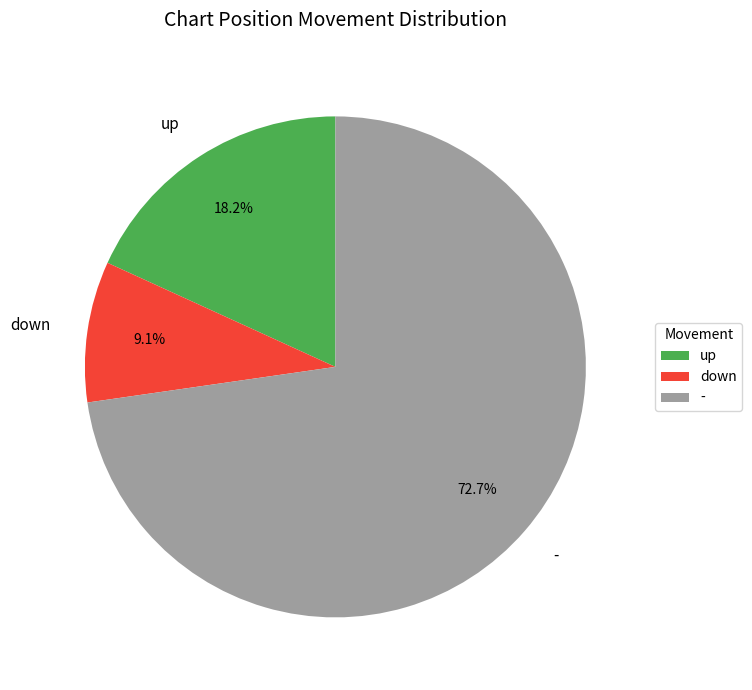

Which slice represents more than half of the pie?

-